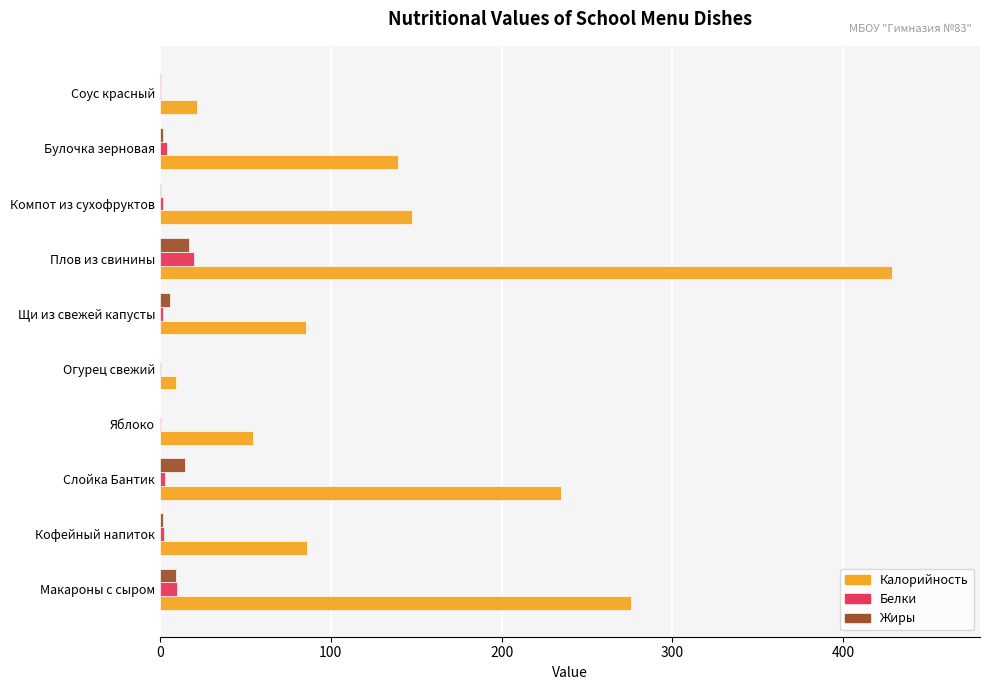

Where is Калорийность nearest to the value 219?

Слойка Бантик